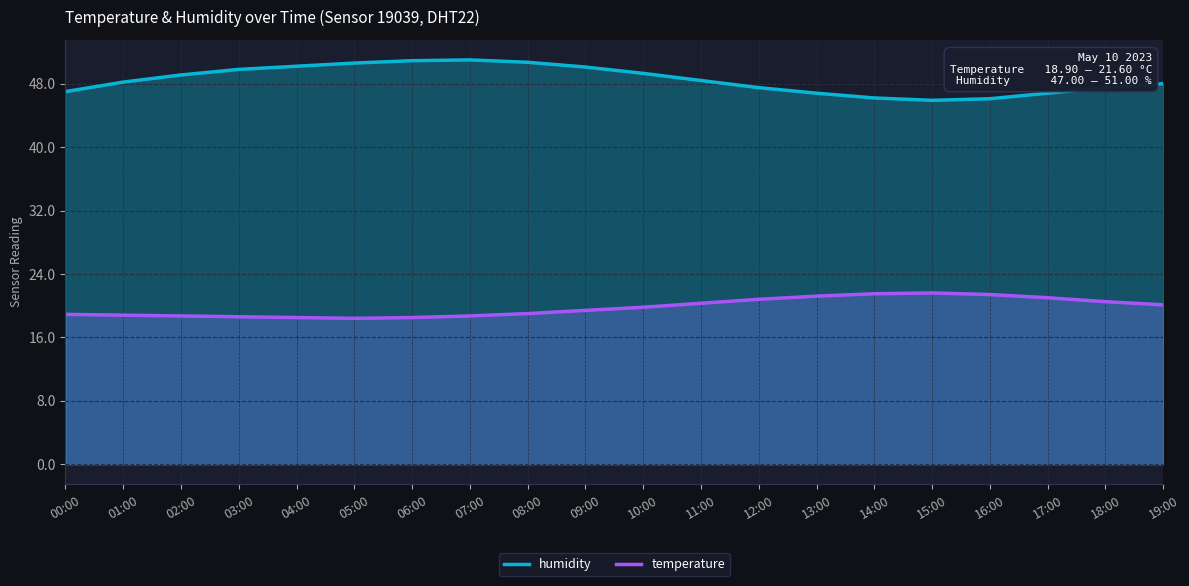

What is the approximate value of temperature at 09:00?

19.4